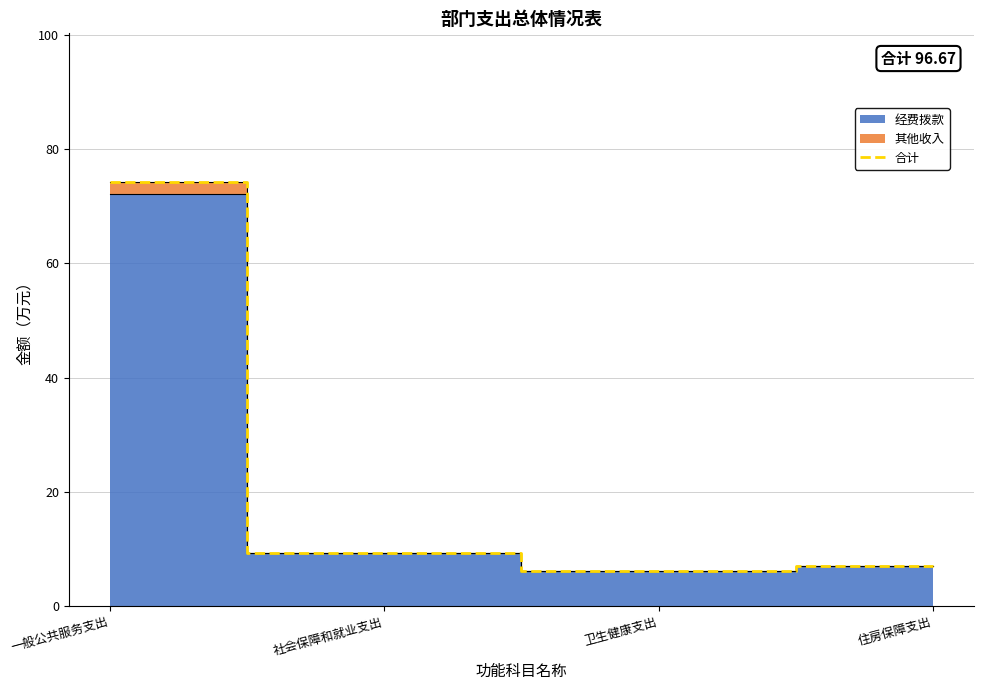

List the labels in order of value, smallest first.

卫生健康支出, 住房保障支出, 社会保障和就业支出, 一般公共服务支出